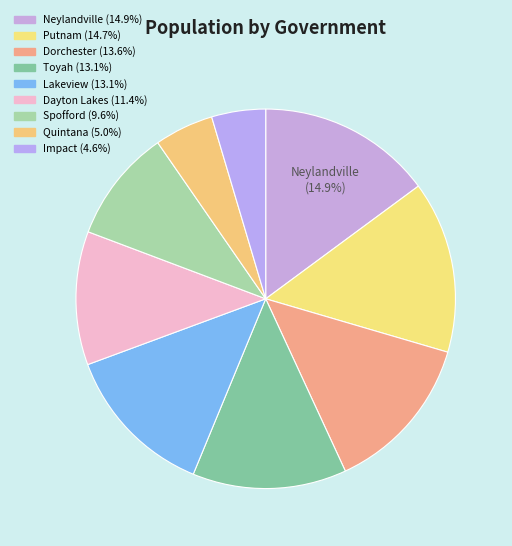

To the nearest percent, what is the difference between the largest and smallest slice percentages?

10%